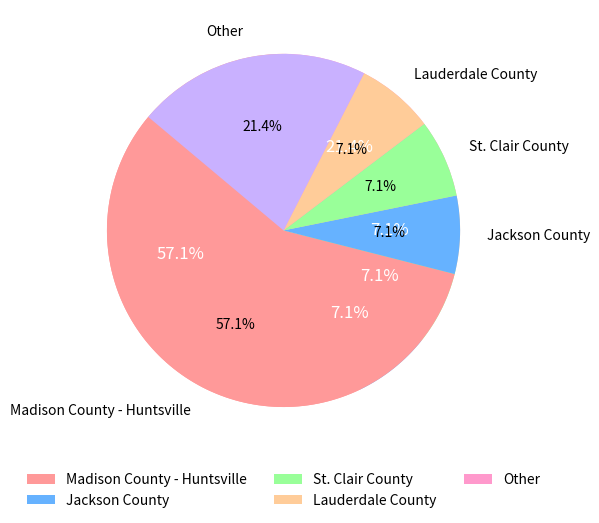

What percentage is the Lauderdale County slice, to the nearest percent?

7%